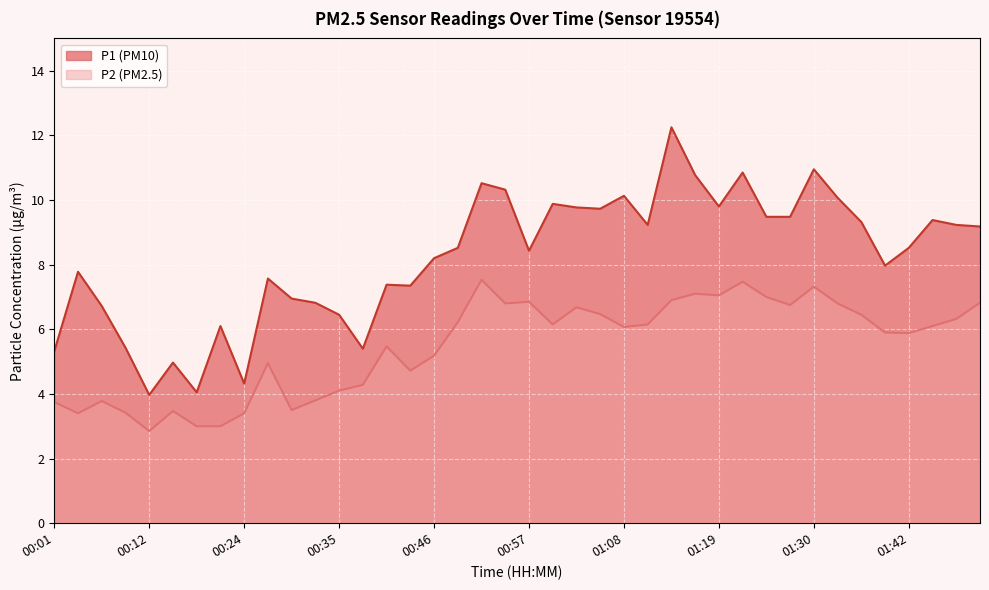

What is the value of the P1 point at the 9th from the left?

4.3